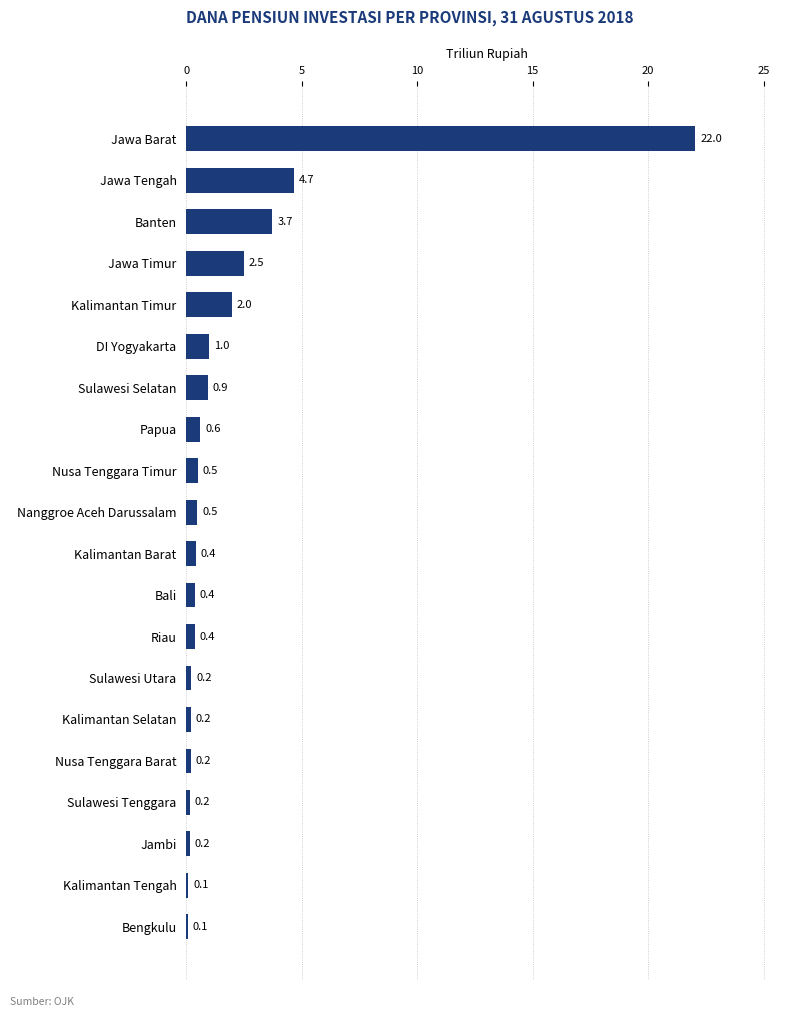

What is the greatest value displayed?

22.0